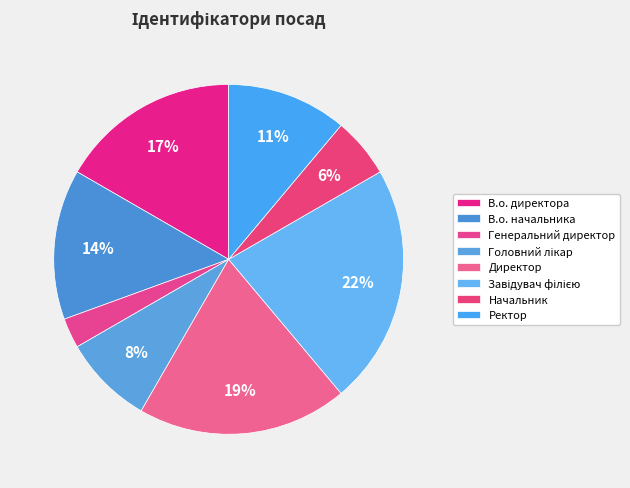

True or false: В.о. начальника accounts for 22% of the total.

False